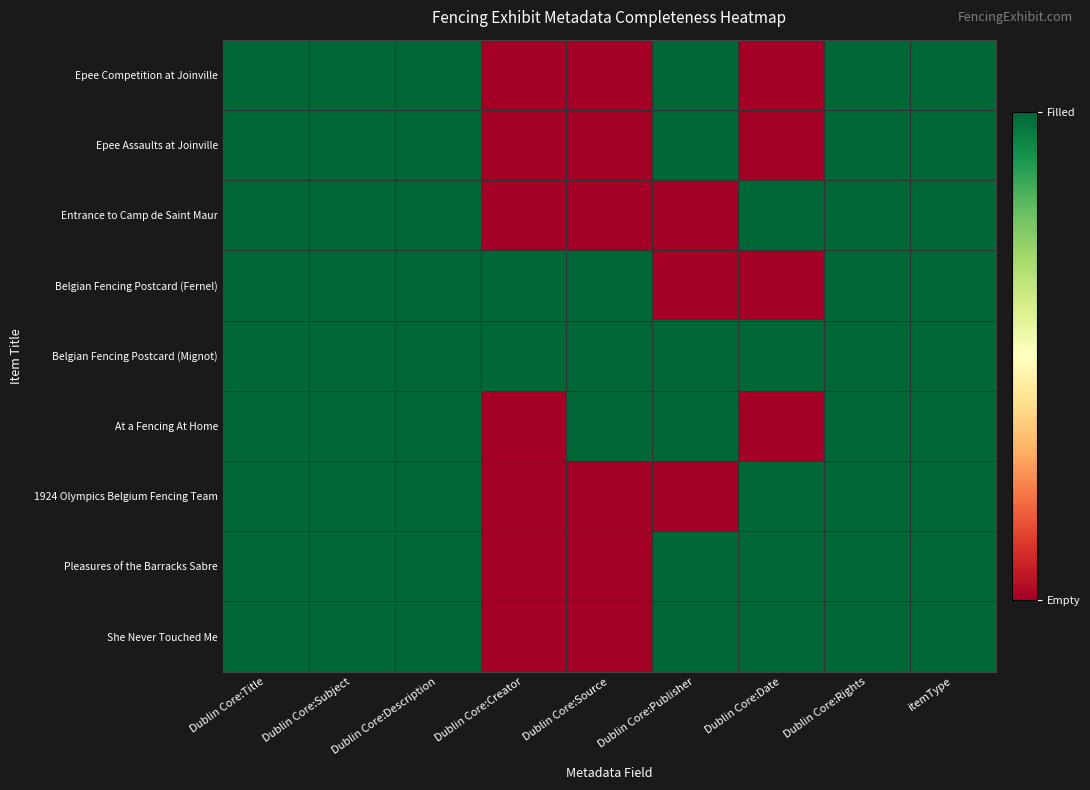

At which category is the sum across all series the highest?

Dublin Core:Title